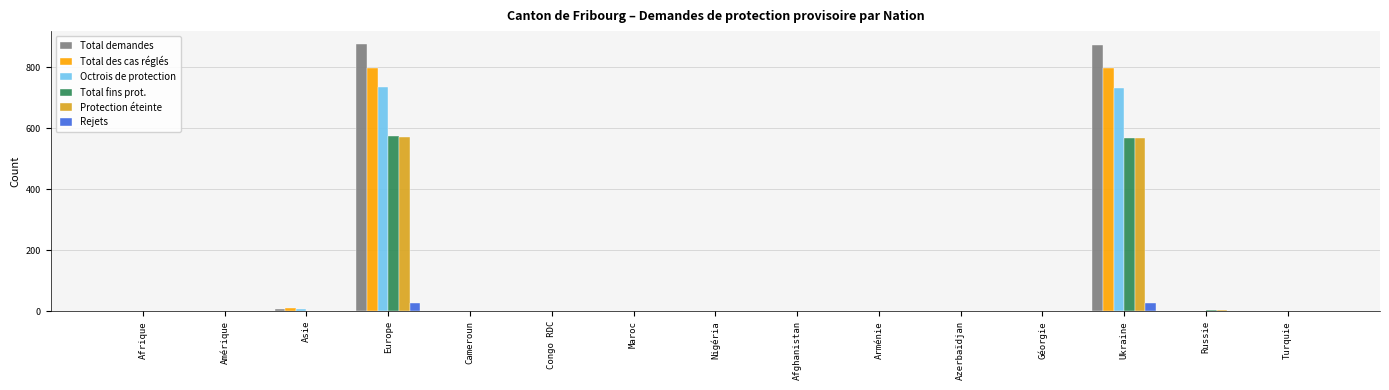

How many categories are shown in the chart?

15